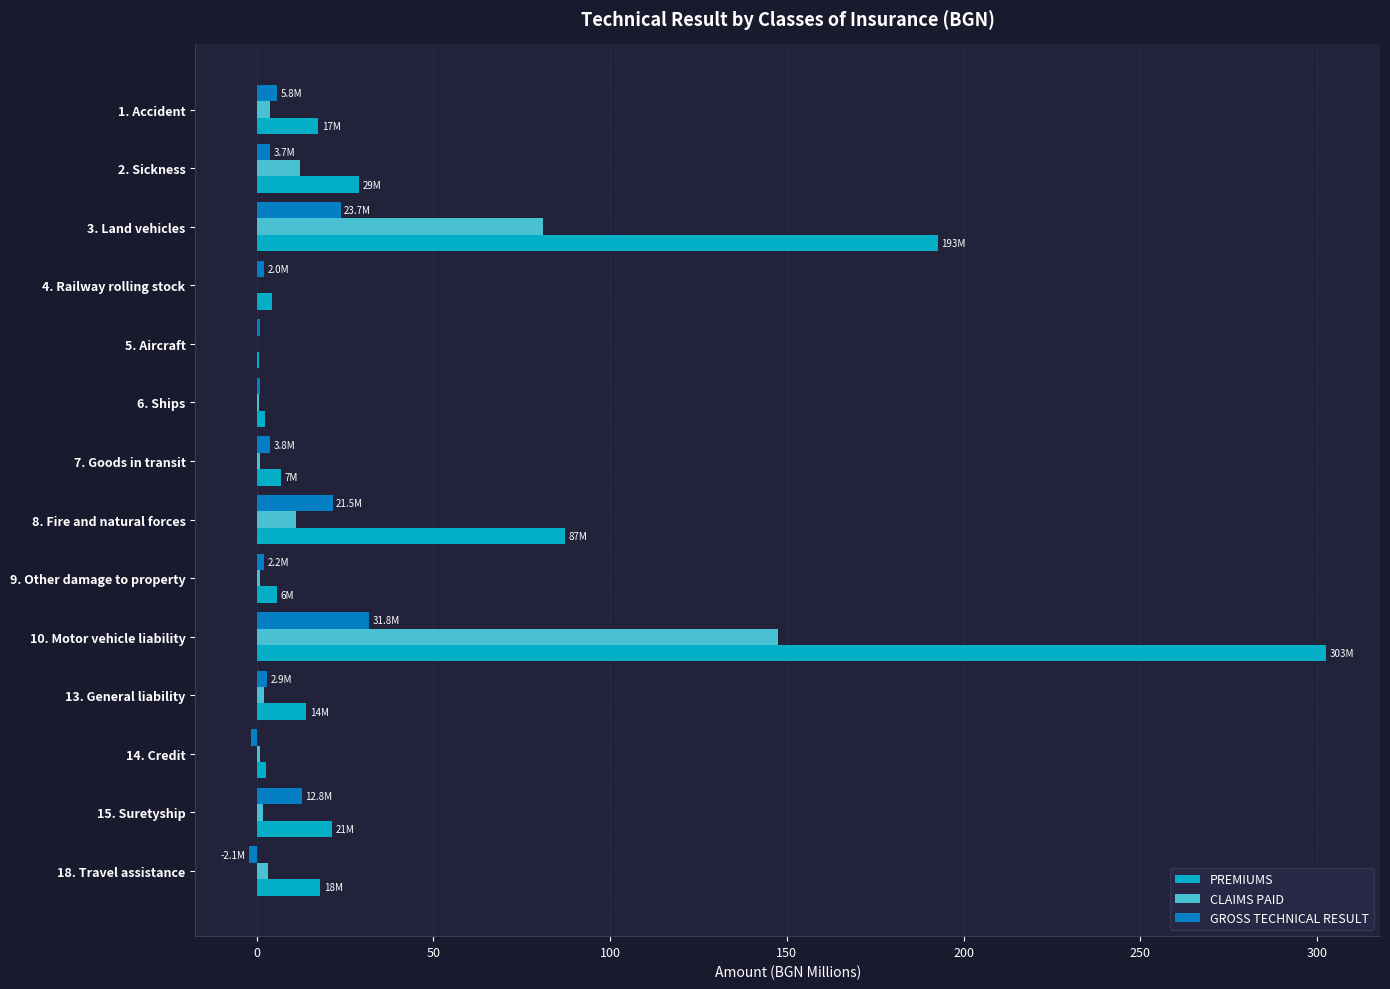

How many values in the PREMIUMS series exceed 17?

7